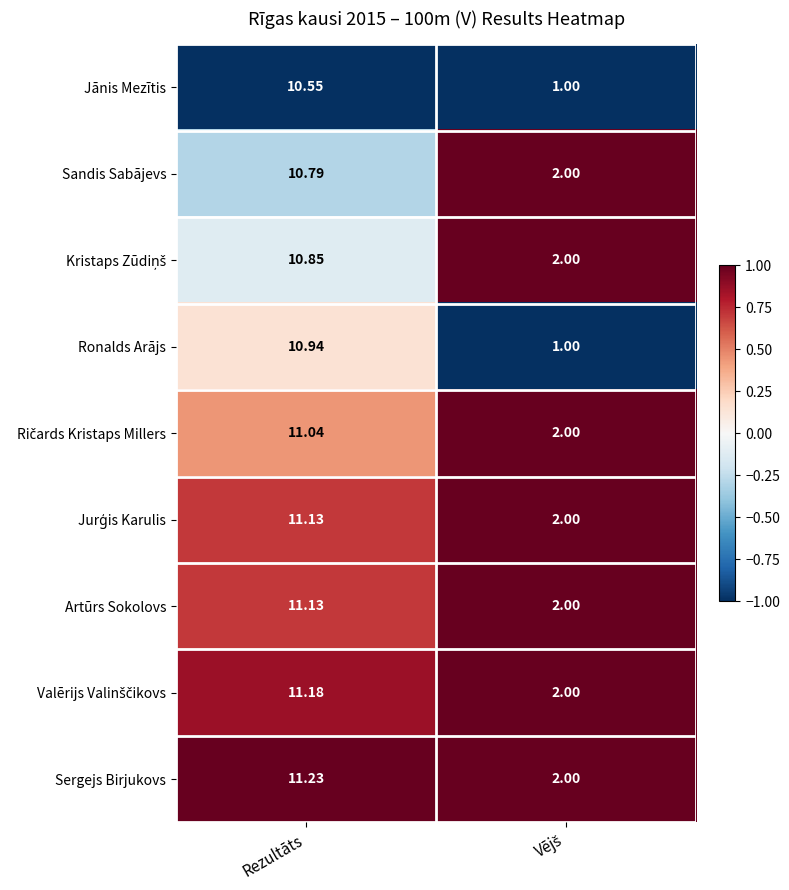

Which series has the largest total across all categories?

Sergejs Birjukovs